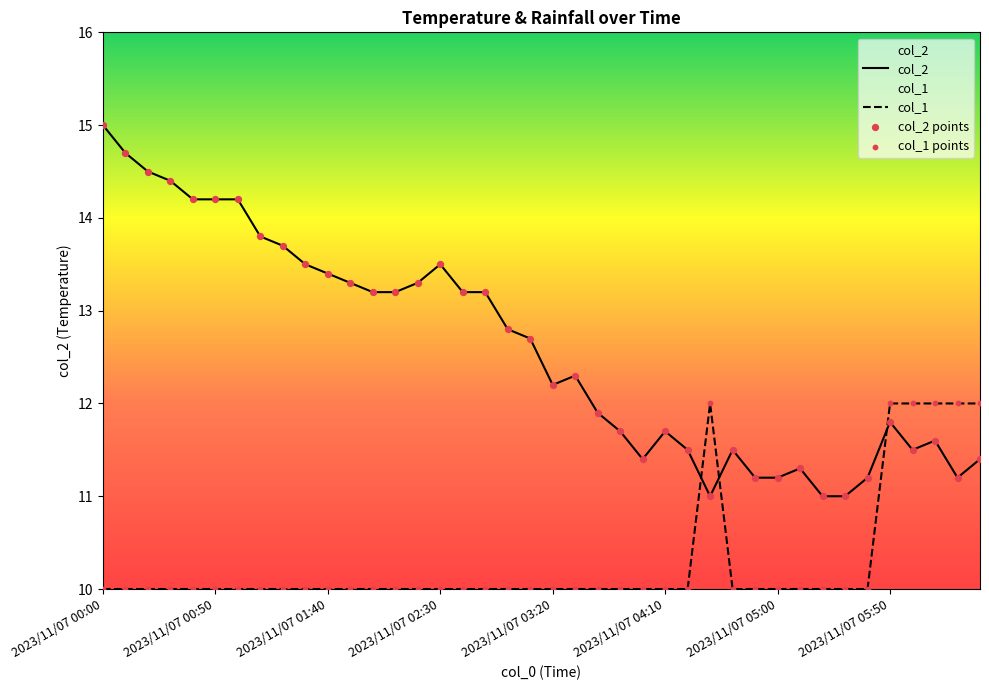

Which series contains the lowest Y value?

col_1